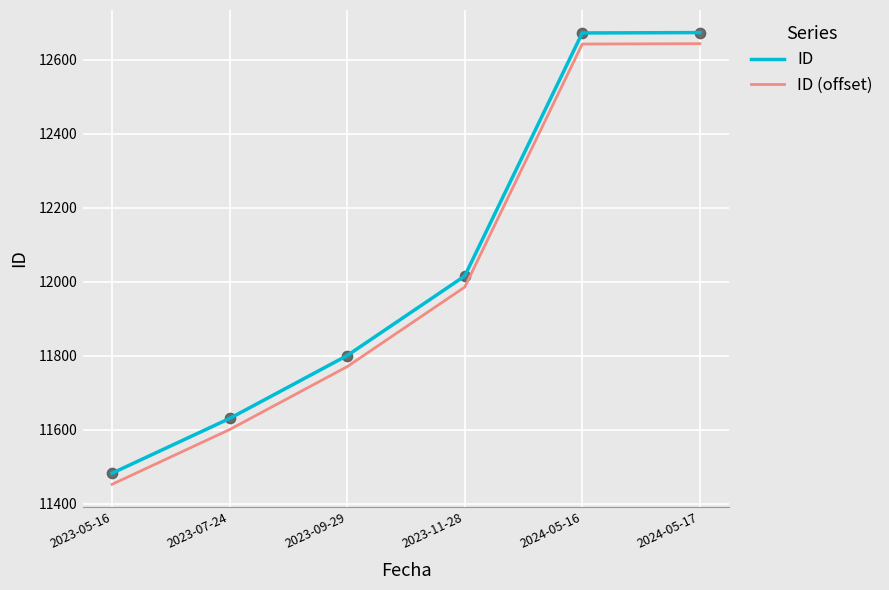

What is the total value across all series at 2023-09-29?

23570